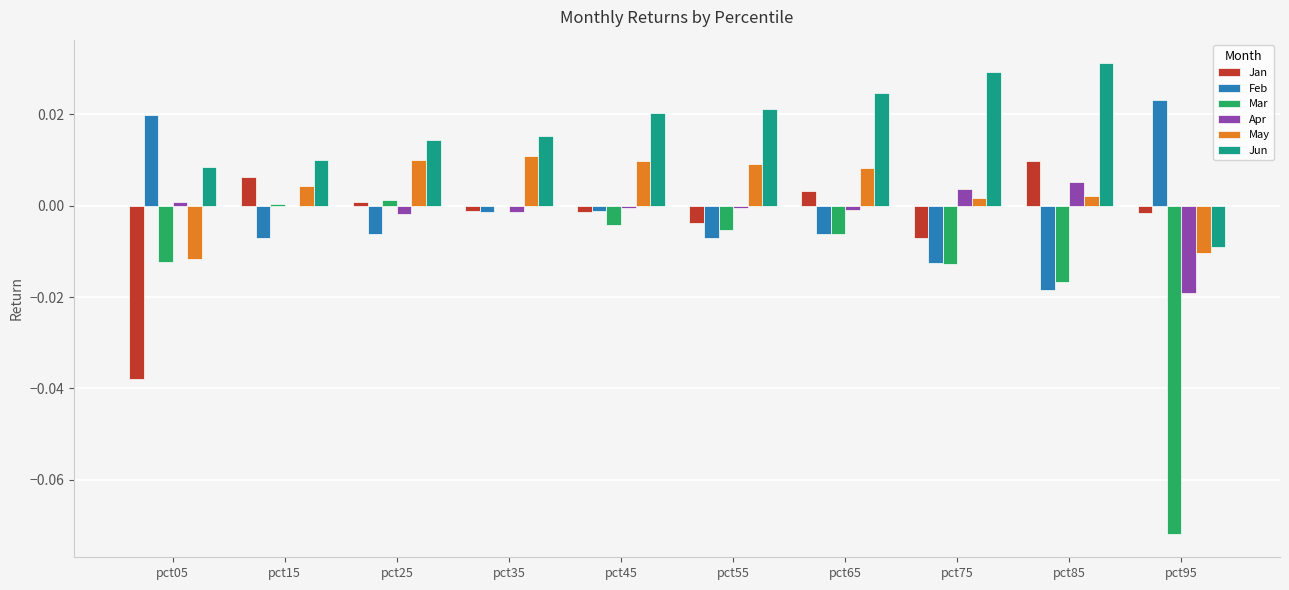

True or false: May has a value of 0.0 at pct45.

True